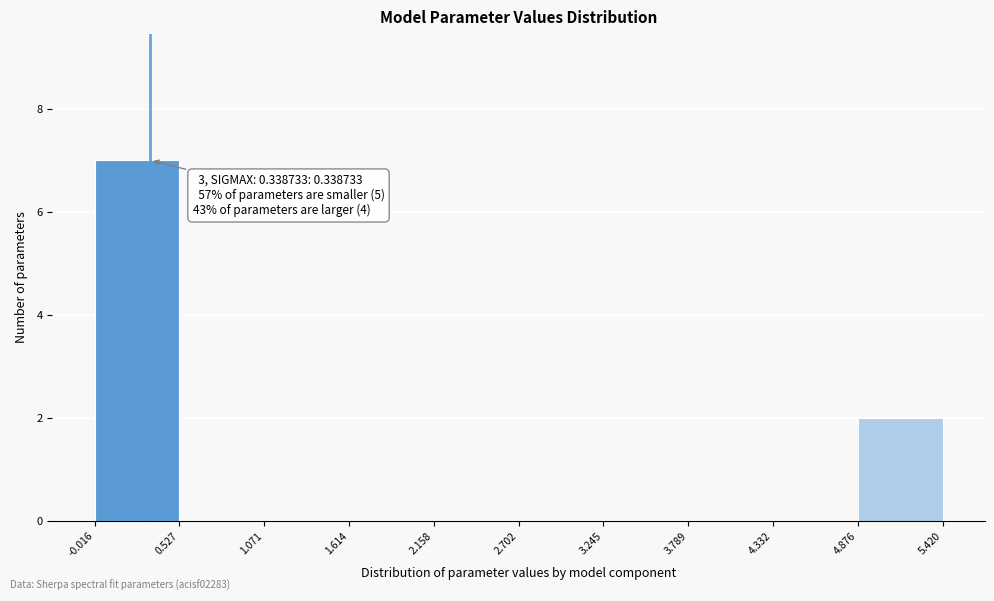

Over which range of the x-axis is the bar tallest?

-0.016 to 0.527